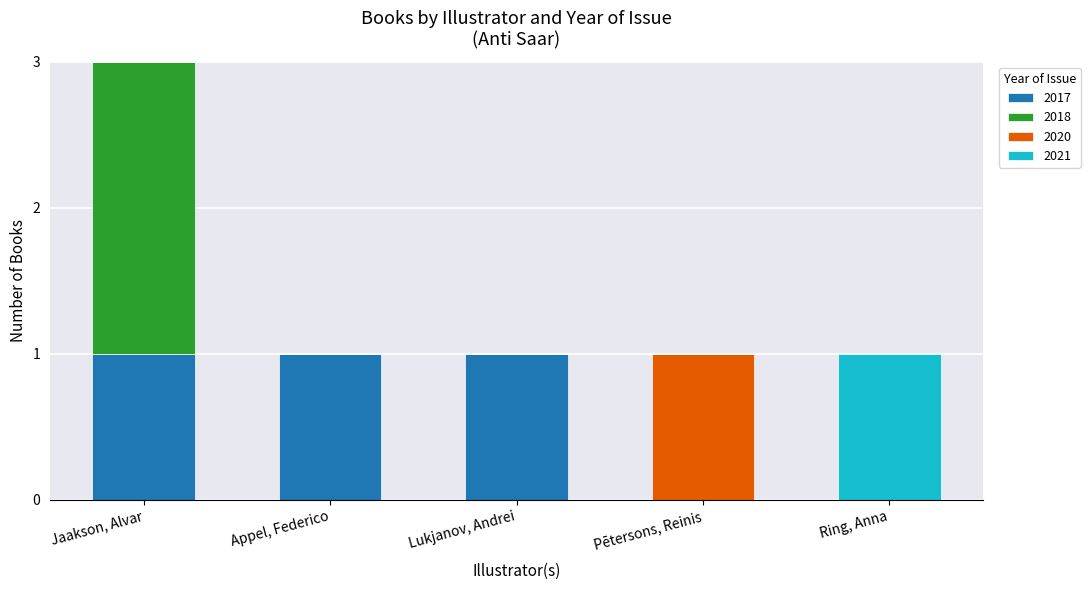

The value of 2017 at Lukjanov, Andrei is 1. True or false?

True